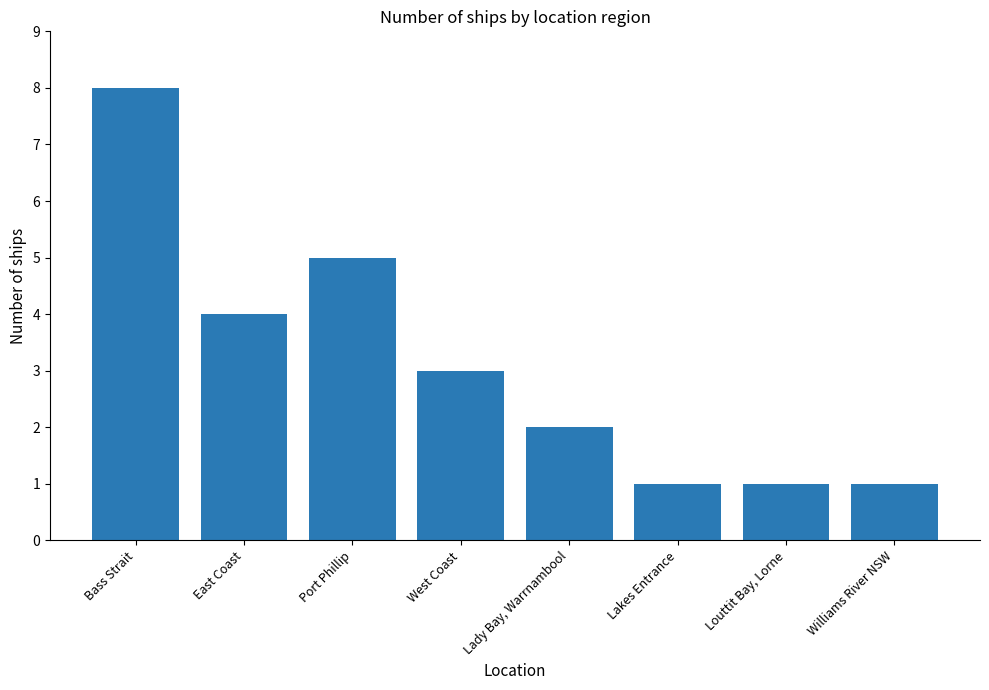

What is the approximate value at Williams River NSW?

1